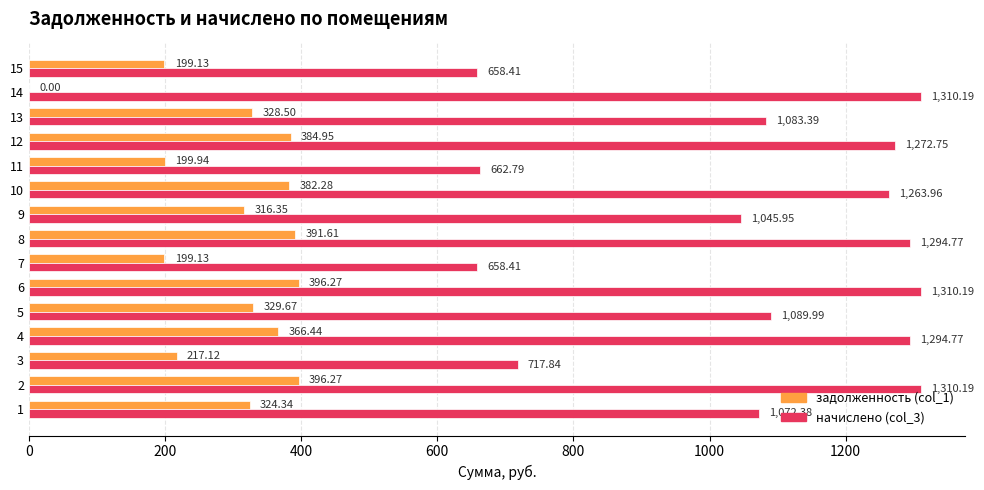

Between 6 and 8, which series saw the biggest shift?

начислено (col_3)